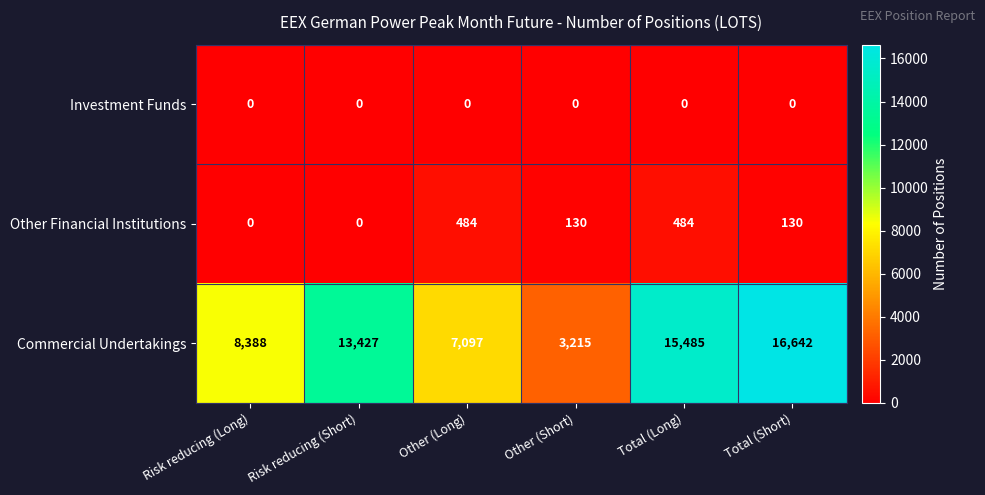

Reading left to right, what are all the values shown in this chart?

Investment Funds: Risk reducing (Long)=0	Risk reducing (Short)=0	Other (Long)=0	Other (Short)=0	Total (Long)=0	Total (Short)=0
Other Financial Institutions: Risk reducing (Long)=0	Risk reducing (Short)=0	Other (Long)=484	Other (Short)=130	Total (Long)=484	Total (Short)=130
Commercial Undertakings: Risk reducing (Long)=8388	Risk reducing (Short)=13427	Other (Long)=7097	Other (Short)=3215	Total (Long)=15485	Total (Short)=16642